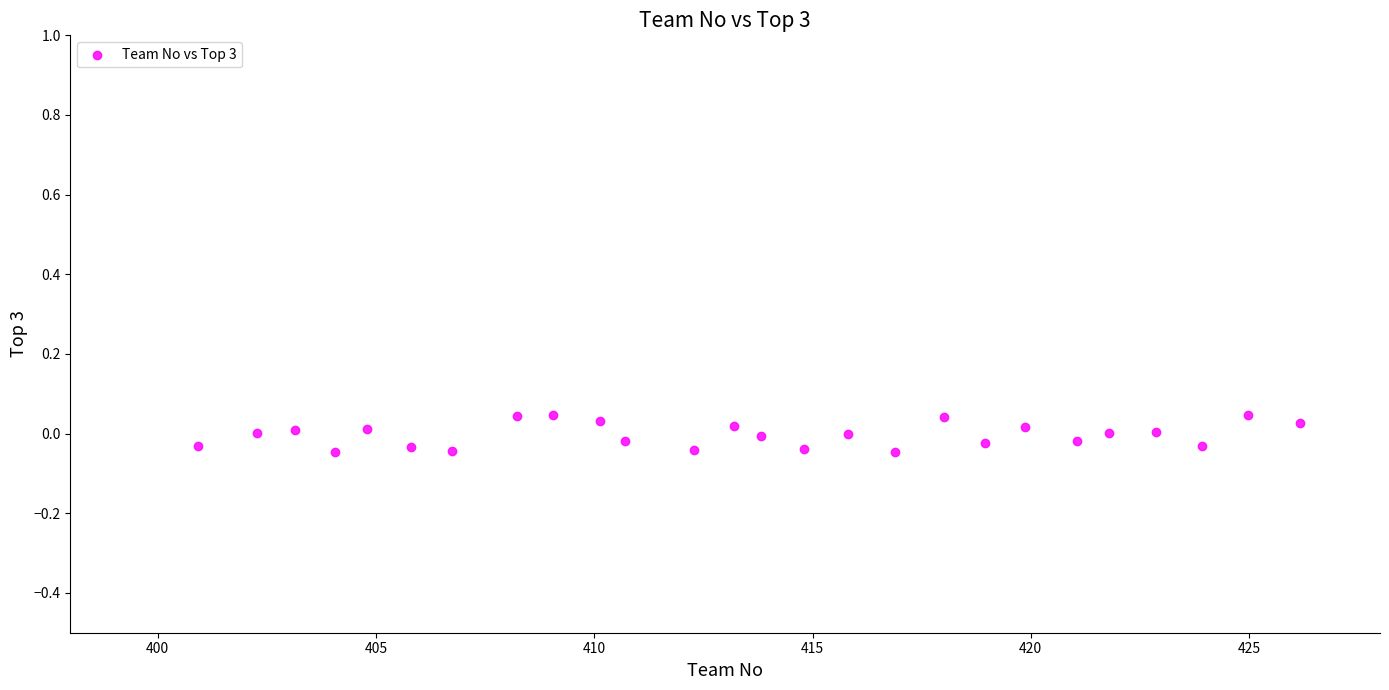

What is the range of X values (max minus min)?

25.2